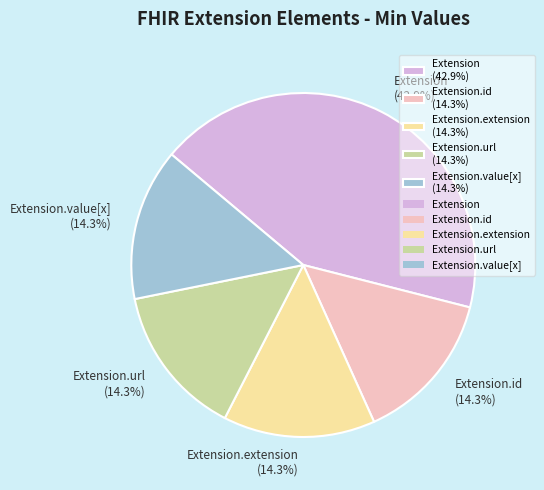

What percentage do Extension.extension (14.3%) and Extension.id (14.3%) together represent?

28.6%